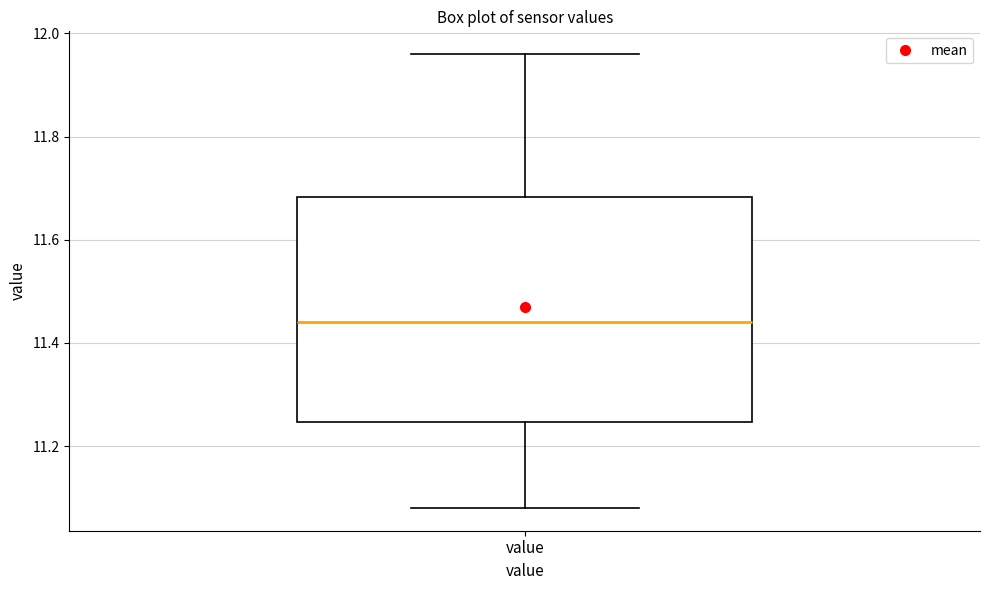

Transcribe this box plot: give where the median line is, the range the box spans, and where the two whiskers end, as read against the y-axis. The values are not printed on the chart, so give them approximately, as read against the axis.

median 11.44, box 11.24 to 11.68, whiskers 11.08 to 11.96